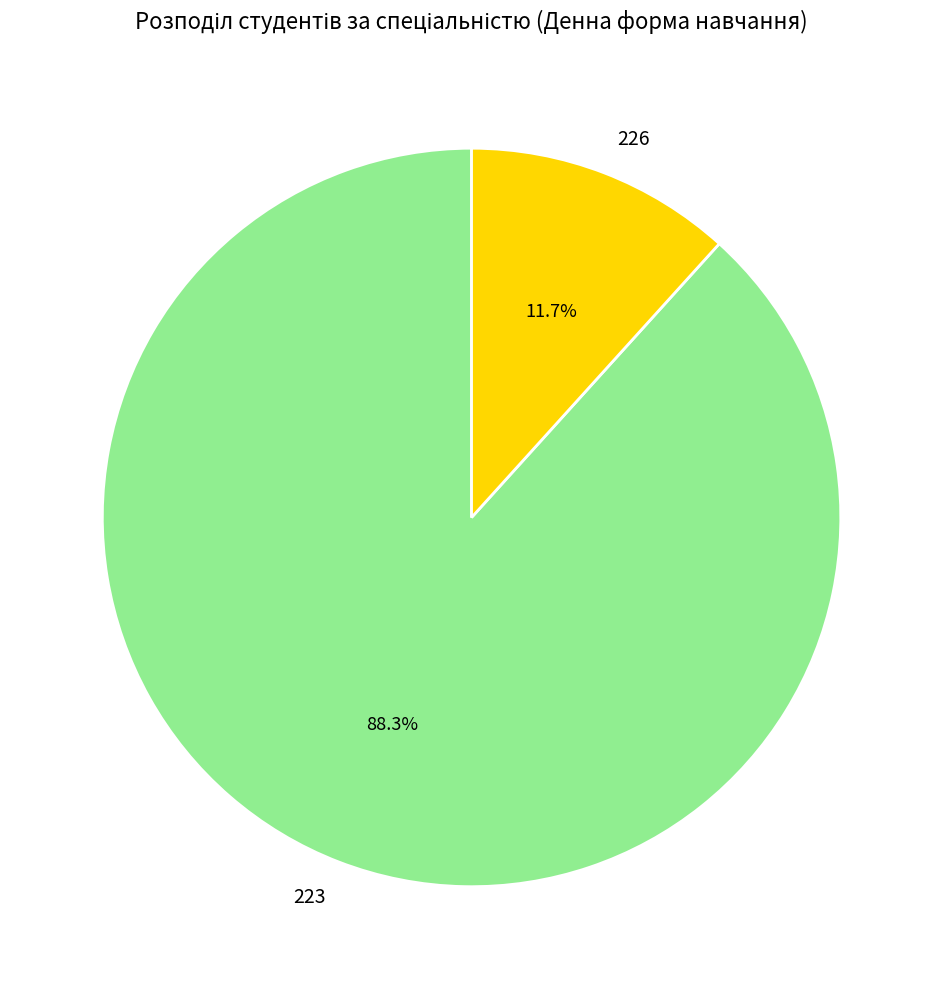

Which category has the smallest portion of the pie?

226